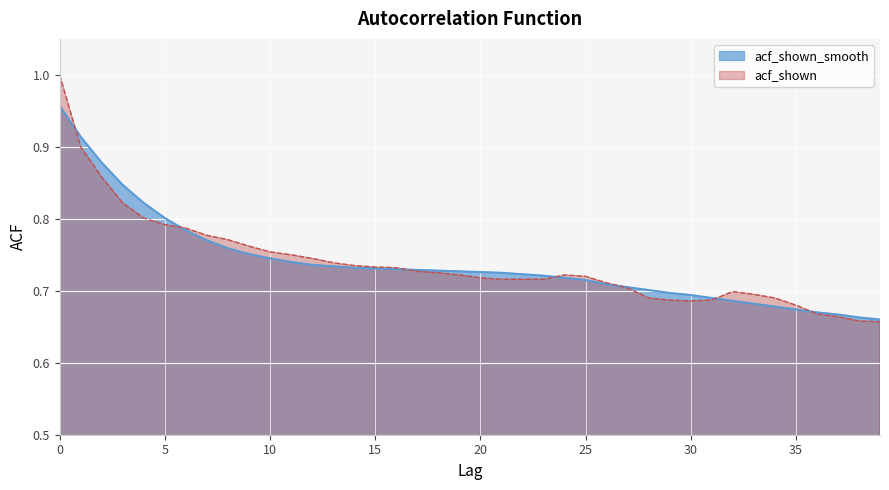

What are all the series names shown in the legend?

acf_shown_smooth, acf_shown